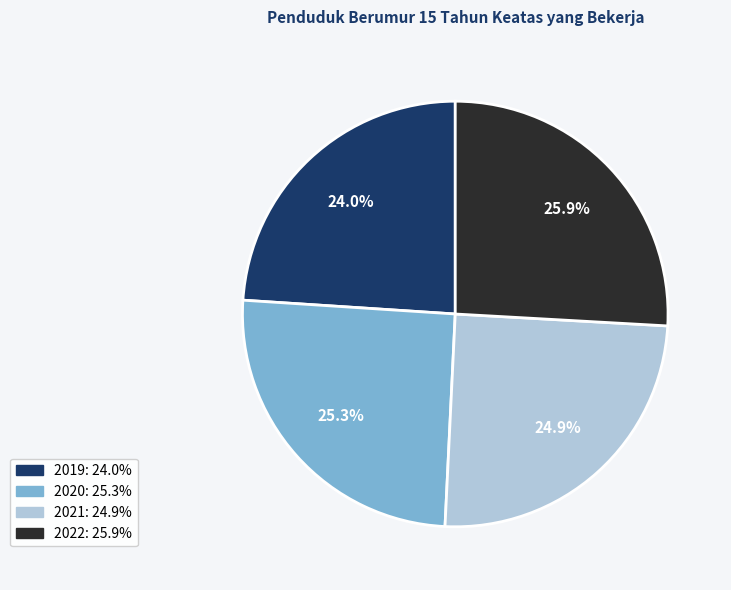

Which has a higher value, 2022 or 2020?

2022